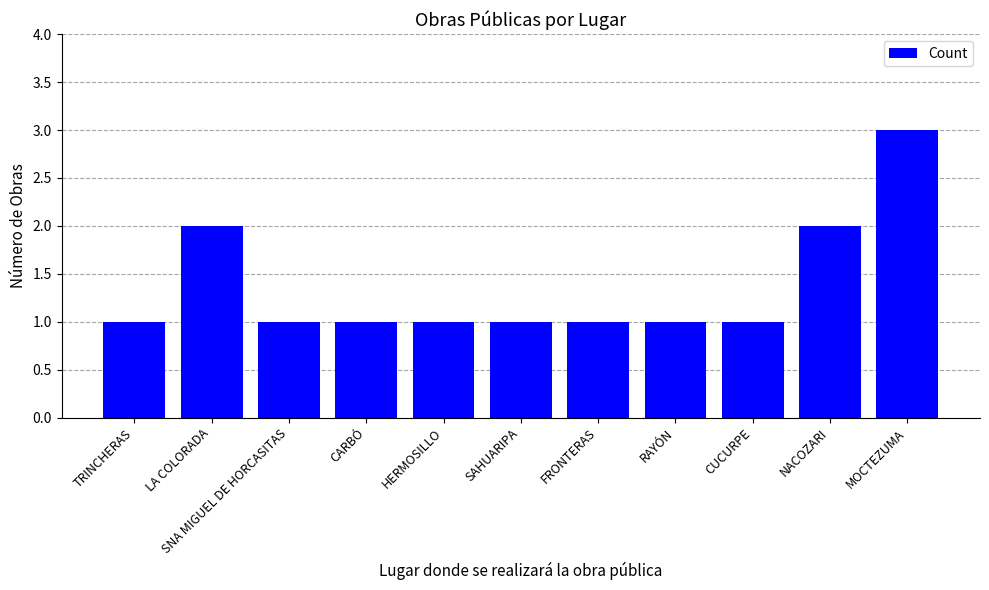

Is it true that the value at TRINCHERAS is 1?

True